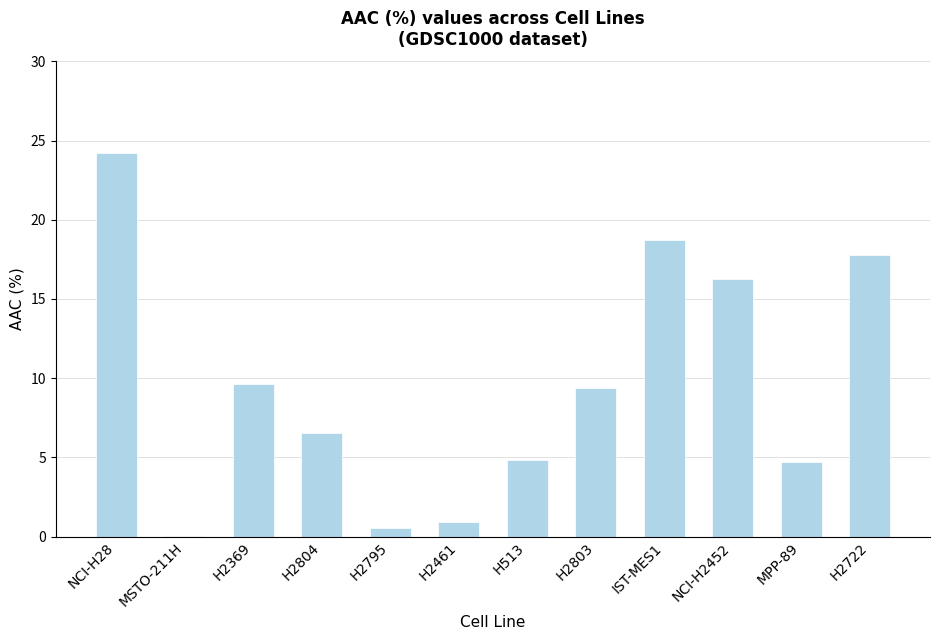

What is the difference between the values at H2722 and NCI-H28?

6.4